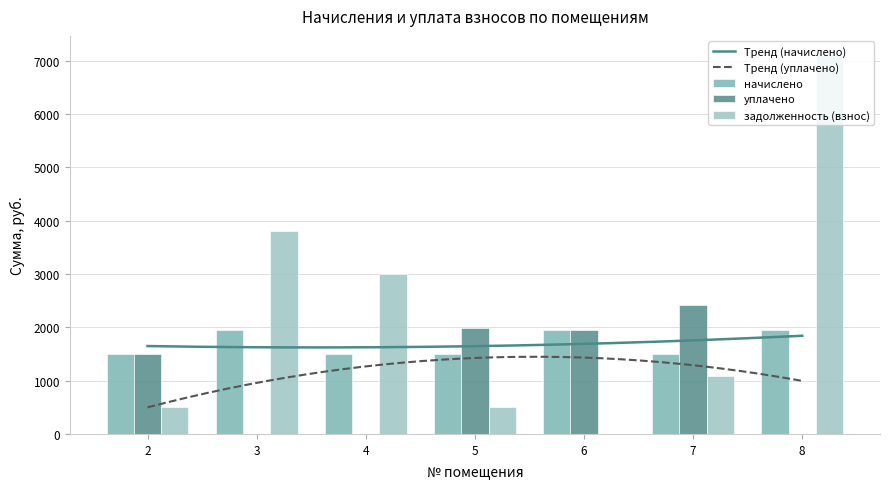

Does the chart contain stacked bars?

No